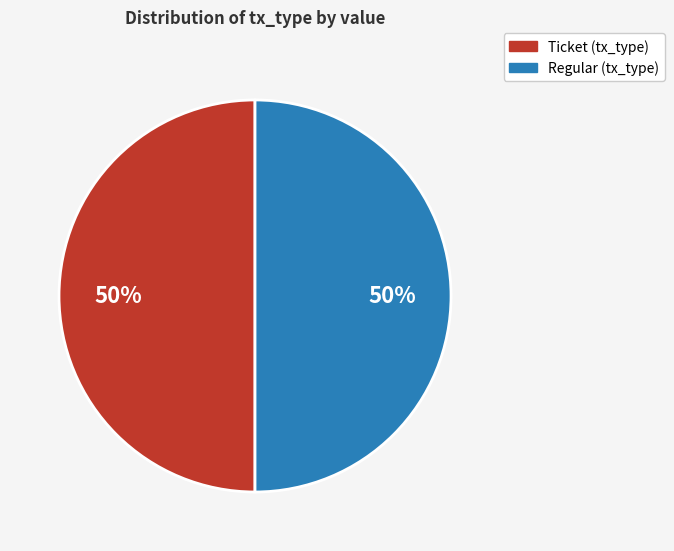

To the nearest percent, what is the average slice percentage?

50%